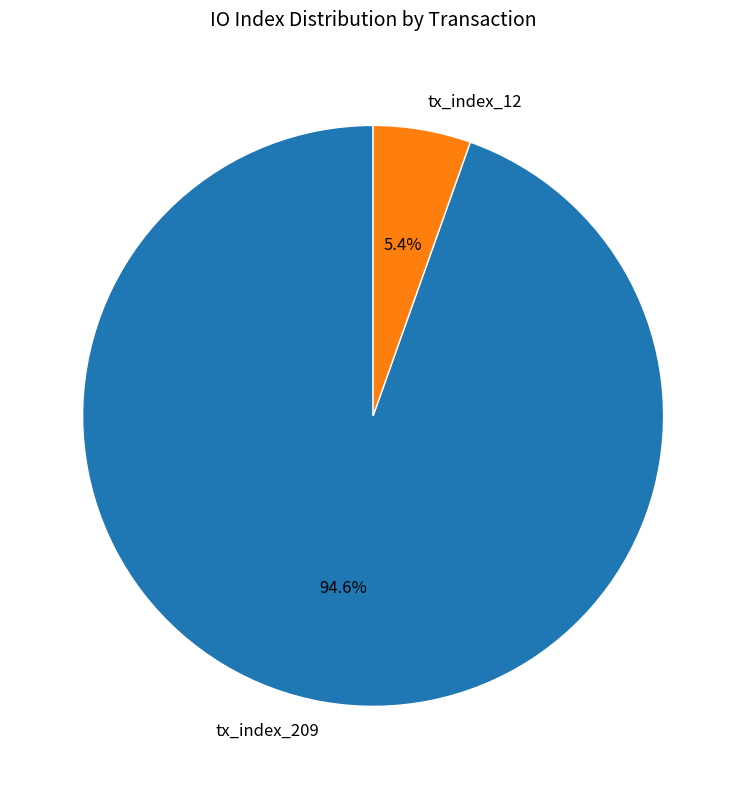

To the nearest percent, what is the difference between the largest and smallest slice percentages?

89%